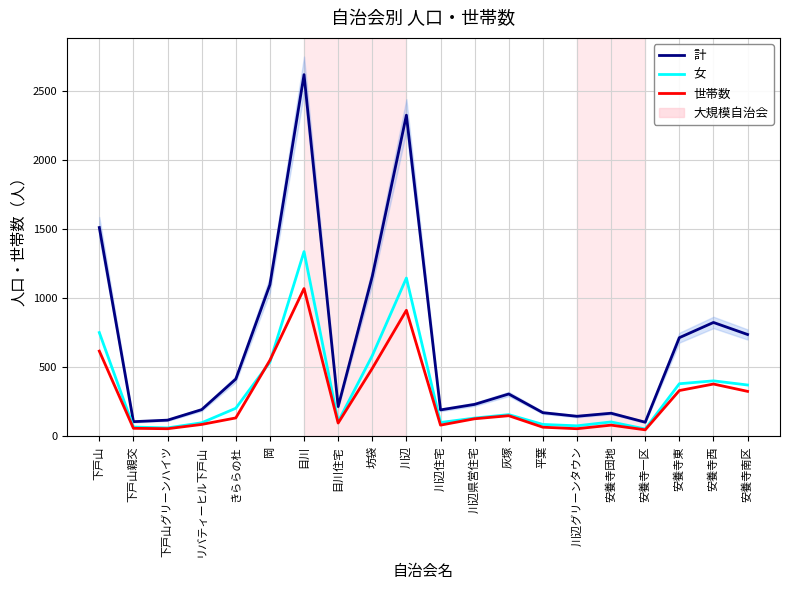

What is the minimum value for 世帯数?

48